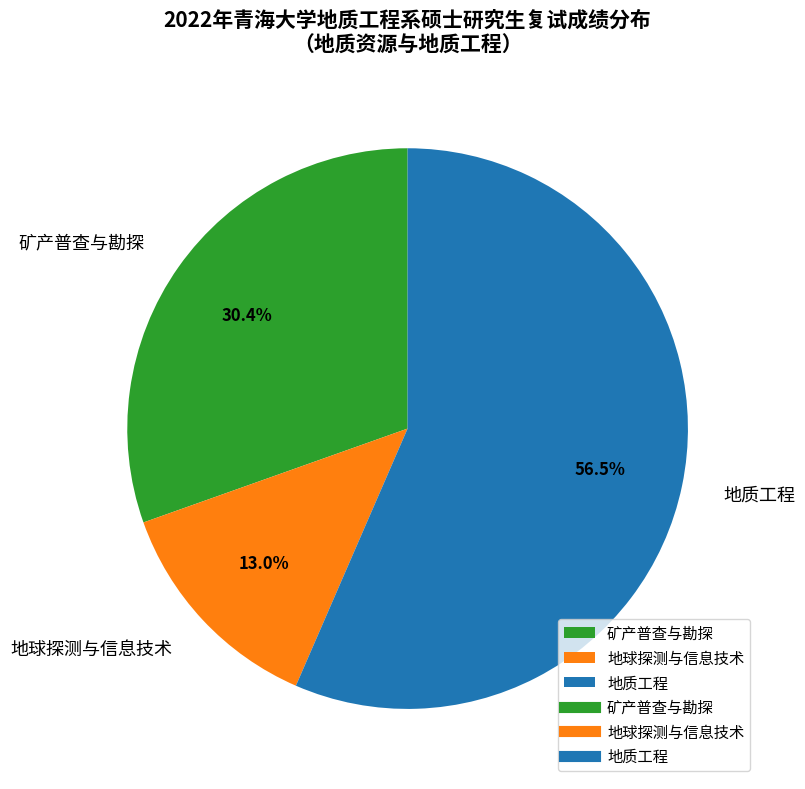

Does 矿产普查与勘探 represent more than half of the total?

No